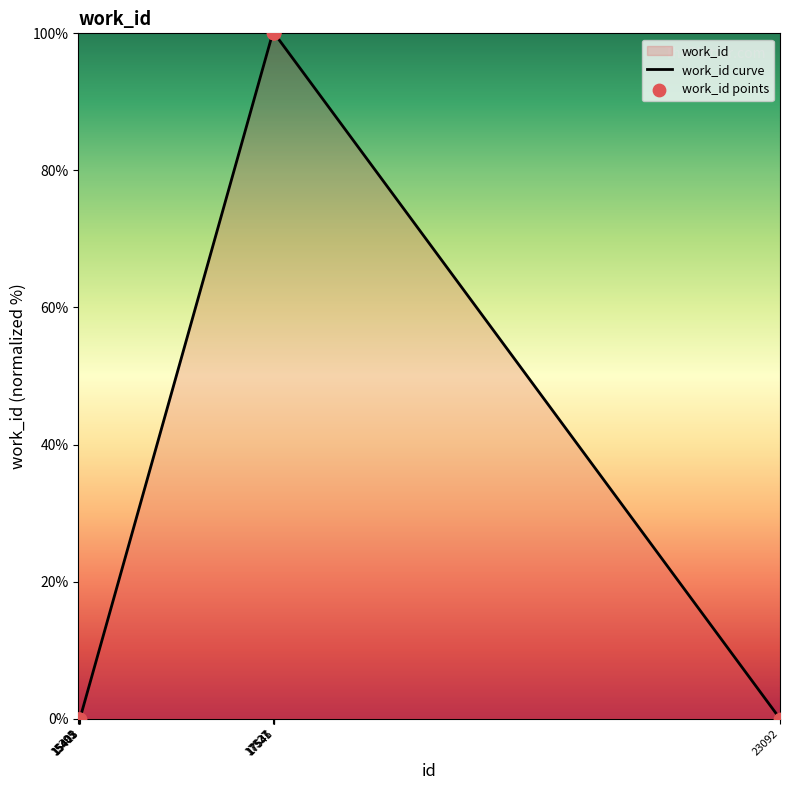

Is the value of work_id curve at 17537 greater than the value of work_id points at 15405?

Yes